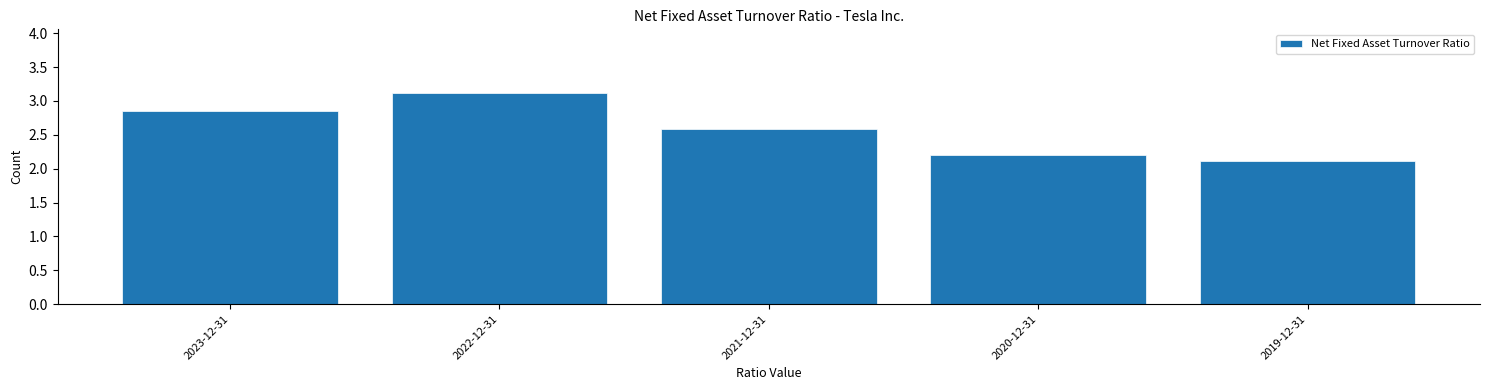

What is the sum of all values?

12.9